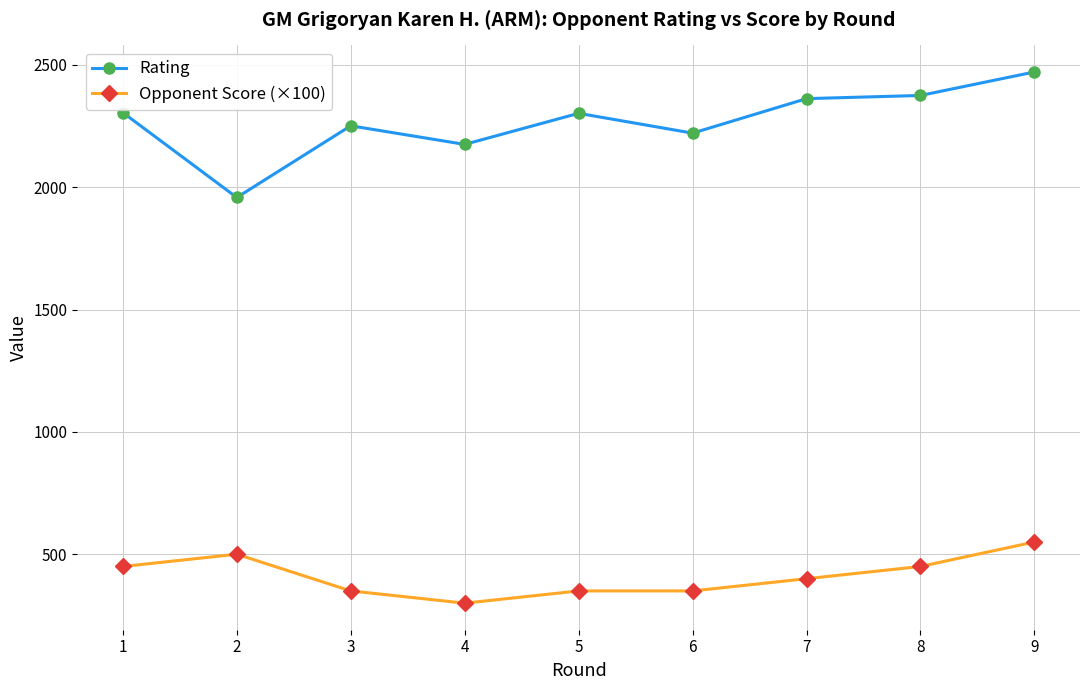

True or false: Rating has a value of 3629 at 9.

False